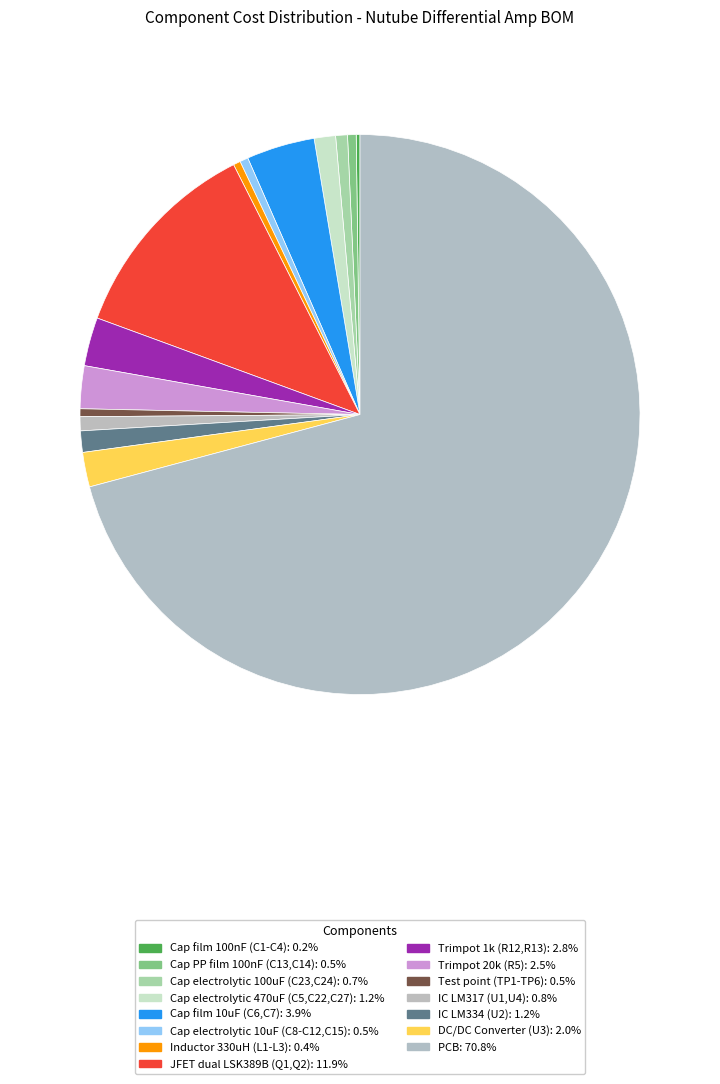

Between Cap electrolytic 10uF (C8-C12,C15) and Cap electrolytic 470uF (C5,C22,C27), which is larger?

Cap electrolytic 470uF (C5,C22,C27)